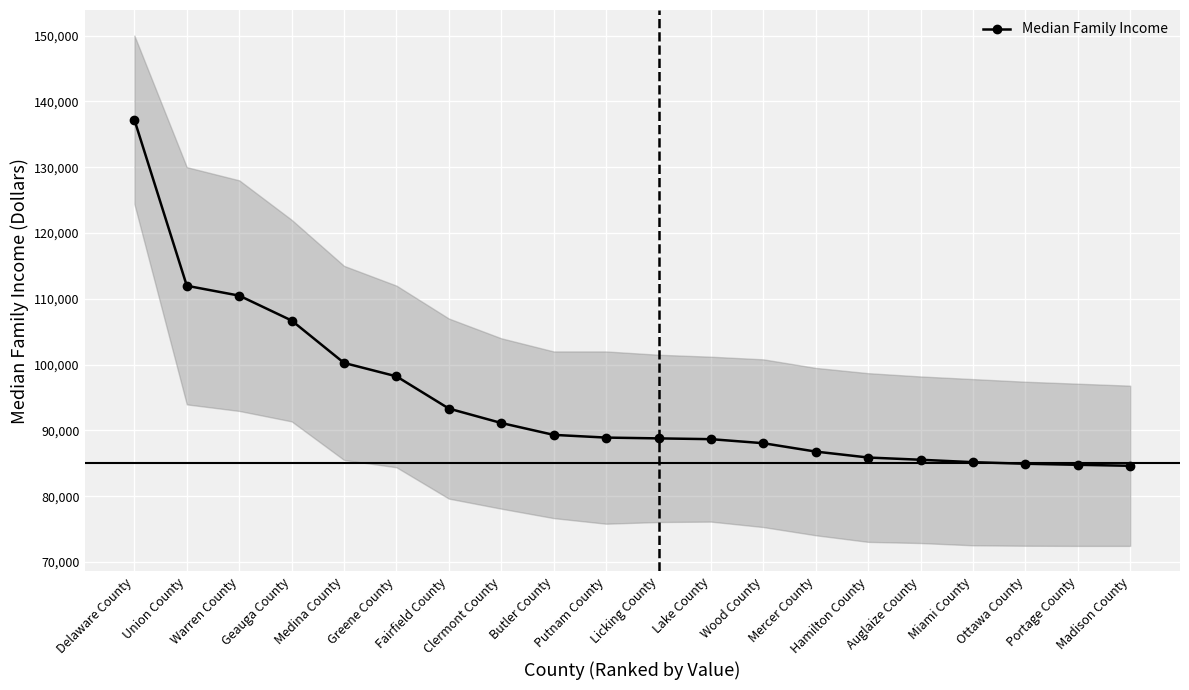

Reading right to left, transcribe all the data shown in this chart.

84627	84778	84937	85177	85545	85884	86785	88058	88673	88792	88913	89325	91130	93320	98217	100256	106697	110480	111978	137200